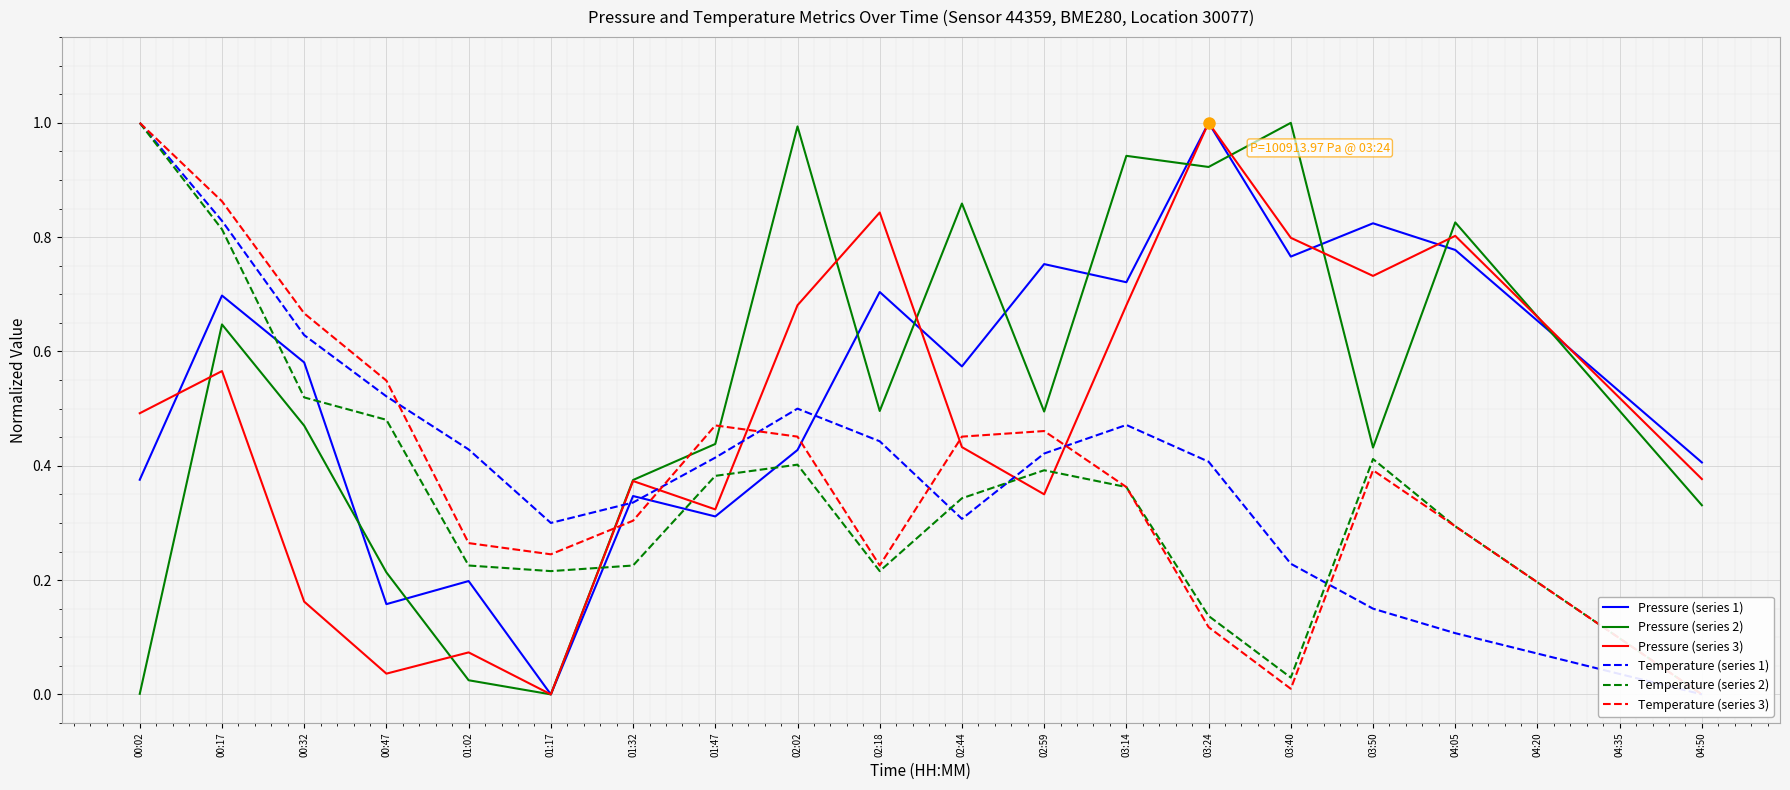

In Pressure (series 1), how many points are lower than both neighbors (excluding endpoints)?

6